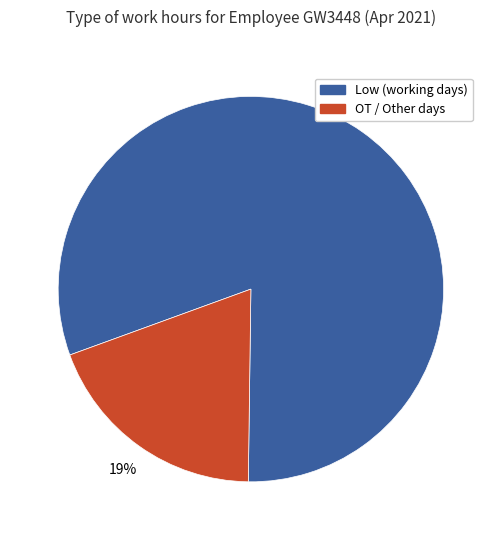

Is there any slice that represents more than half of the pie?

Yes